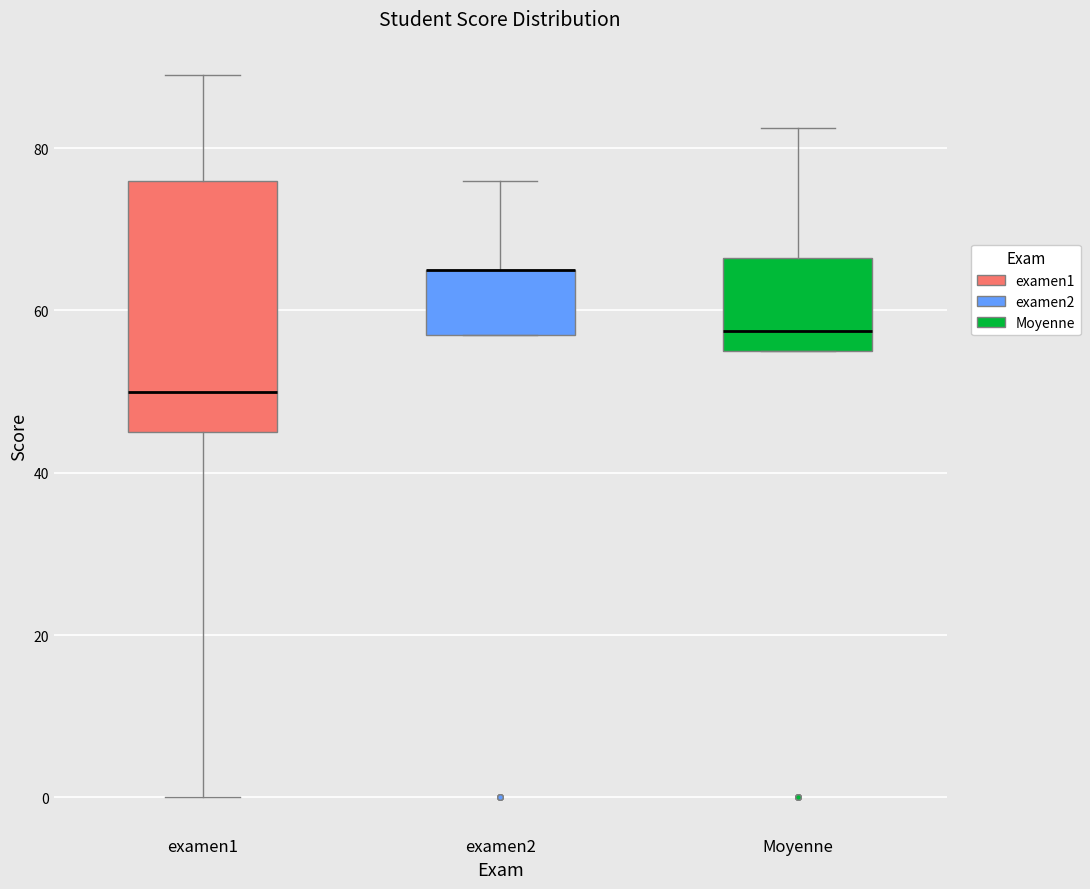

Reading left to right, transcribe this box plot: for each box, give where its median line is, the range the box spans, and where its two whiskers end, as read against the y-axis. The values are not printed on the chart, so give them approximately, as read against the axis.

examen1: median 50, box 46 to 76, whiskers 0 to 90
examen2: median 66 (drawn on the box's upper edge), box 58 to 66, whiskers 58 to 76
Moyenne: median 58, box 56 to 66, whiskers 56 to 82